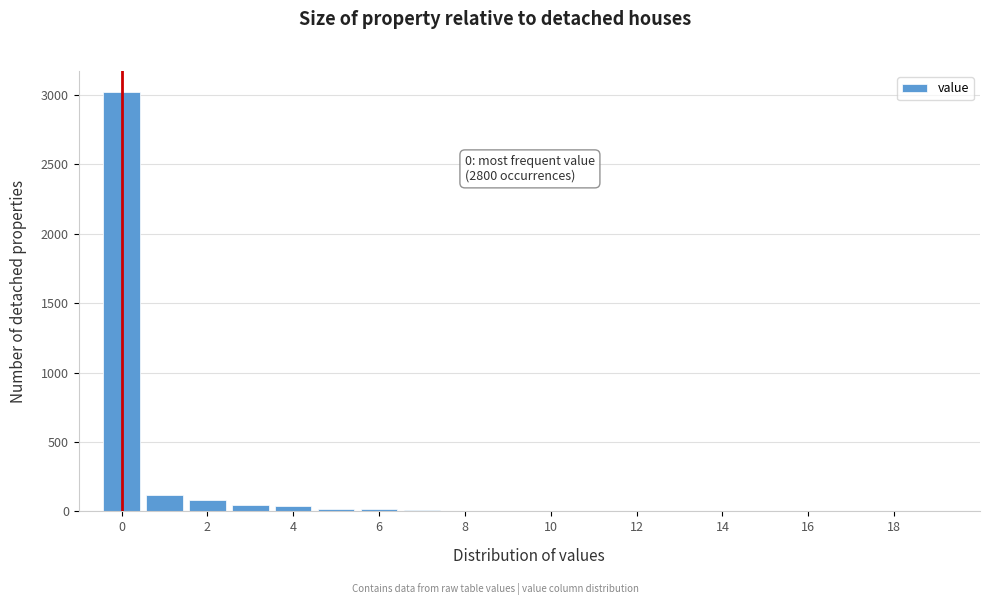

Over which range of the x-axis is the bar tallest?

-0.5 to 0.5